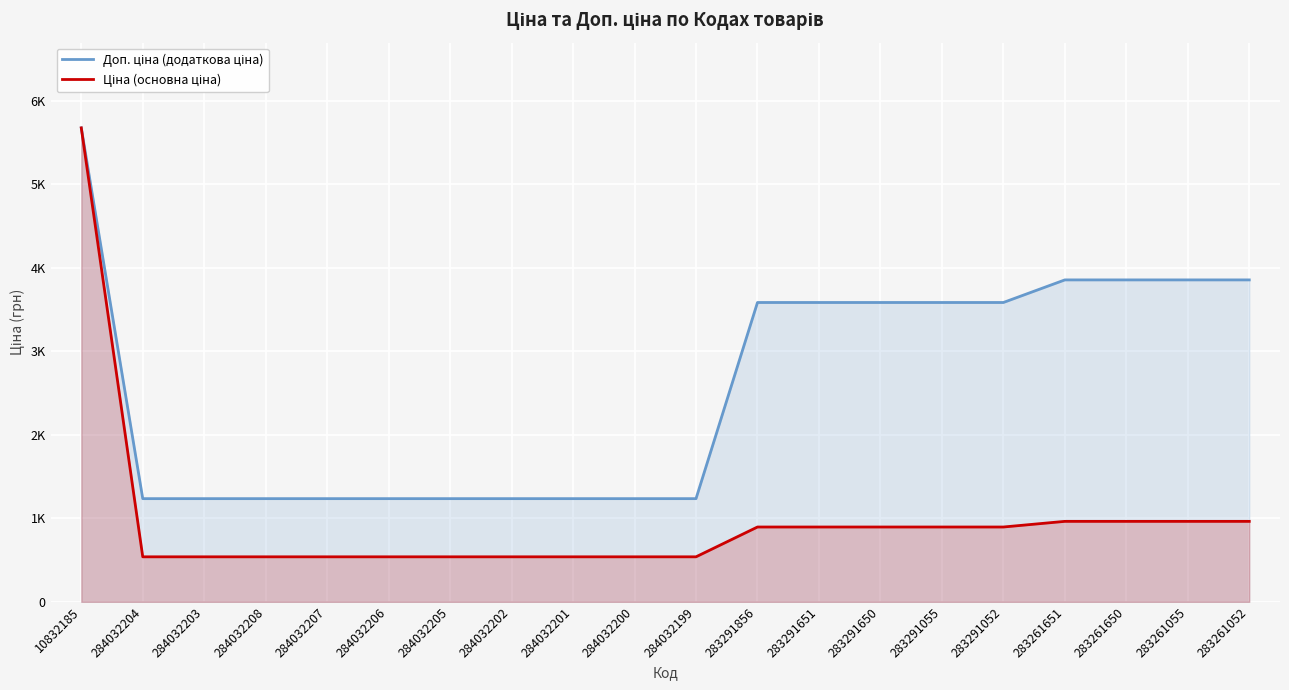

Reading left to right, transcribe all the data shown in this chart.

Доп. ціна (додаткова ціна): 10832185=5673.8	284032204=1235.4	284032203=1235.4	284032208=1235.4	284032207=1235.4	284032206=1235.4	284032205=1235.4	284032202=1235.4	284032201=1235.4	284032200=1235.4	284032199=1235.4	283291856=3583.6	283291651=3583.6	283291650=3583.6	283291055=3583.6	283291052=3583.6	283261651=3854.0	283261650=3854.0	283261055=3854.0	283261052=3854.0
Ціна (основна ціна): 10832185=5673.8	284032204=539.0	284032203=539.0	284032208=539.0	284032207=539.0	284032206=539.0	284032205=539.0	284032202=539.0	284032201=539.0	284032200=539.0	284032199=539.0	283291856=895.9	283291651=895.9	283291650=895.9	283291055=895.9	283291052=895.9	283261651=963.5	283261650=963.5	283261055=963.5	283261052=963.5